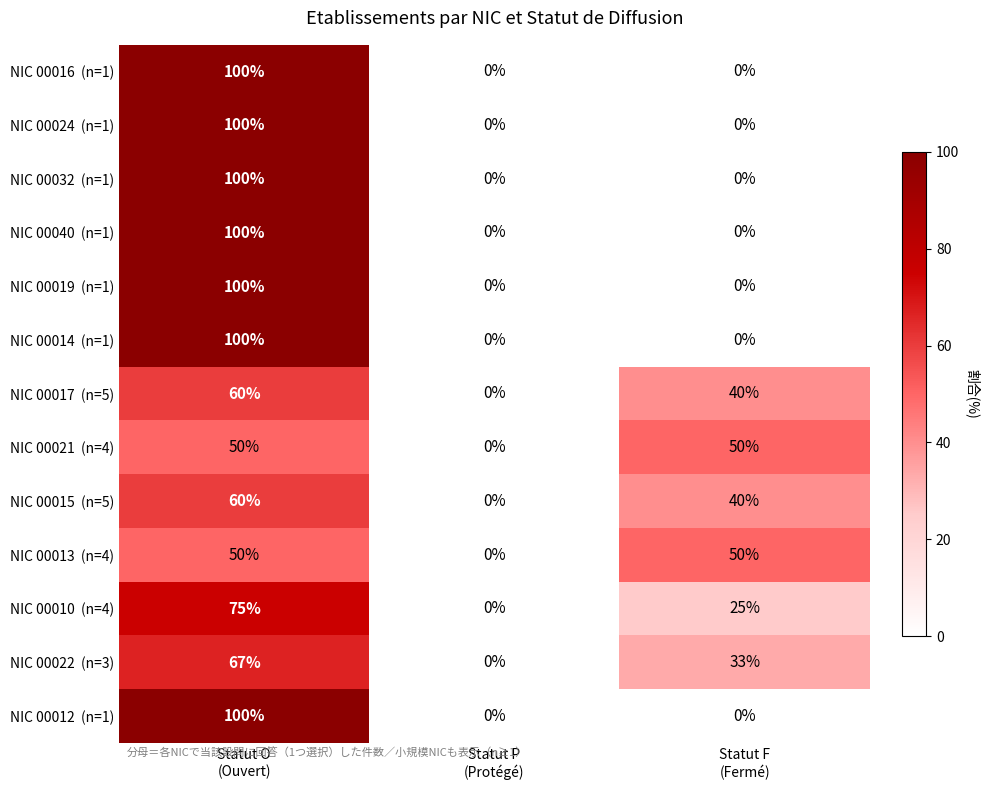

What is the maximum value shown in the chart?

100